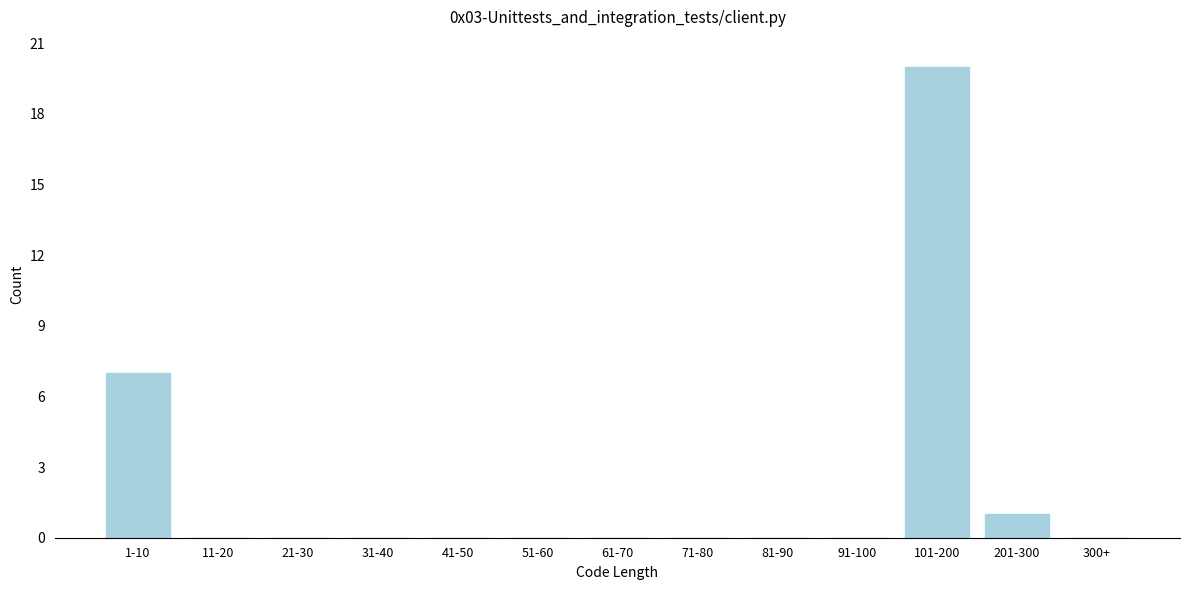

Reading left to right, transcribe all the data shown in this chart.

1-10=7	11-20=0	21-30=0	31-40=0	41-50=0	51-60=0	61-70=0	71-80=0	81-90=0	91-100=0	101-200=20	201-300=1	300+=0